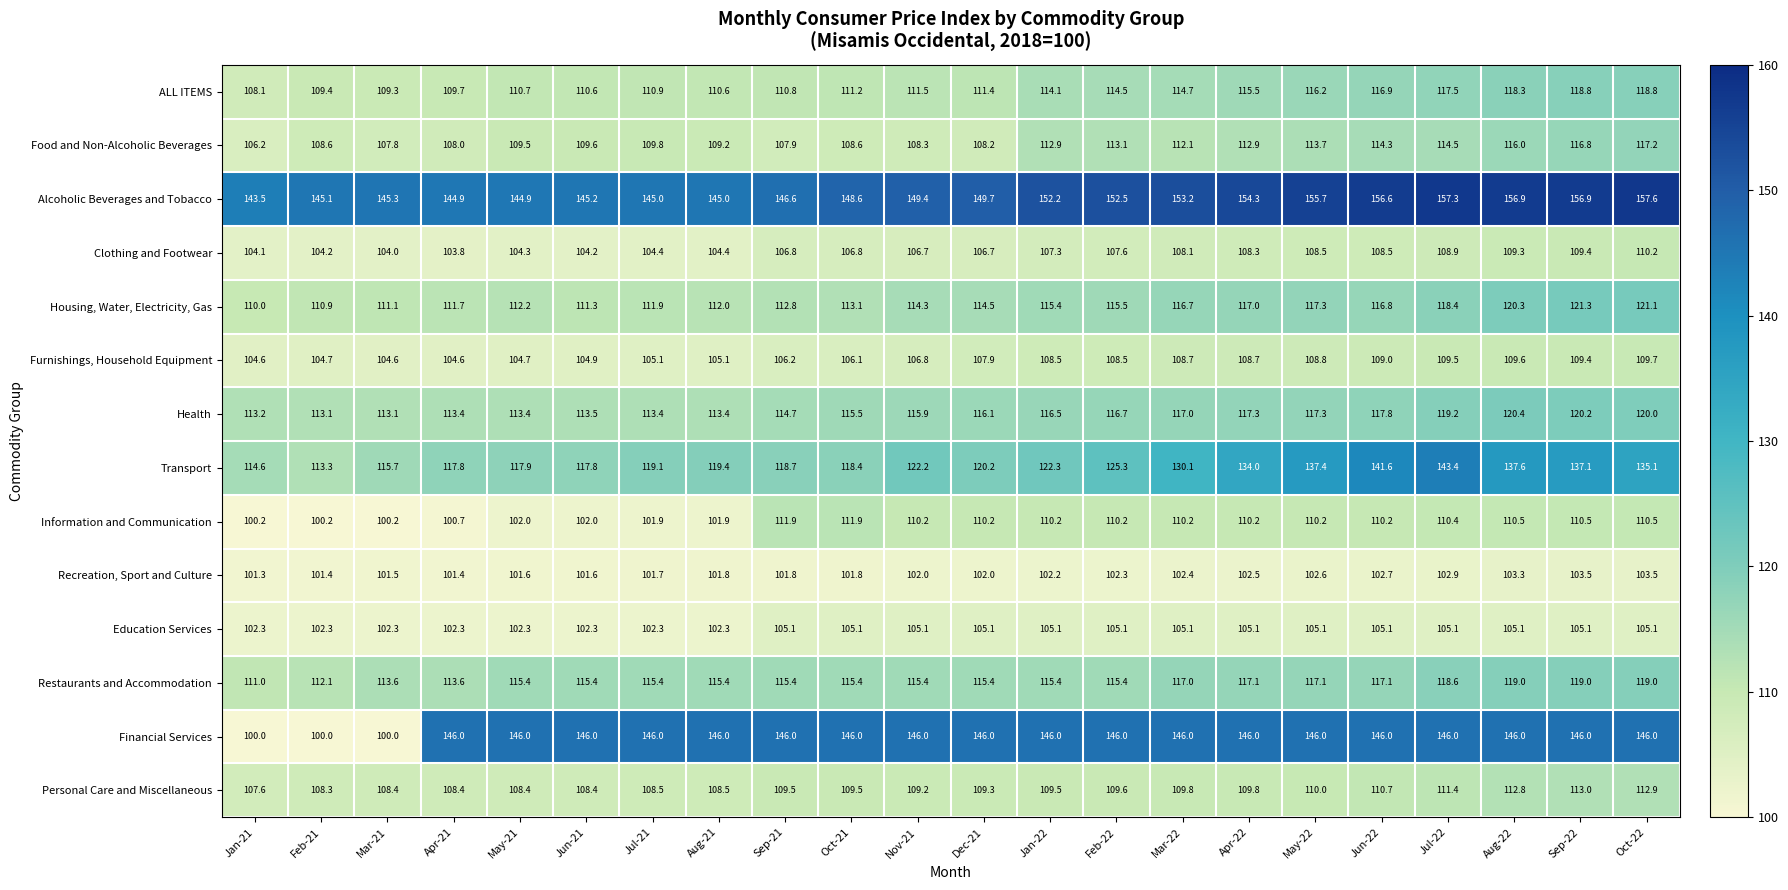

What is the difference between the highest and lowest values at Sep-22?

53.4